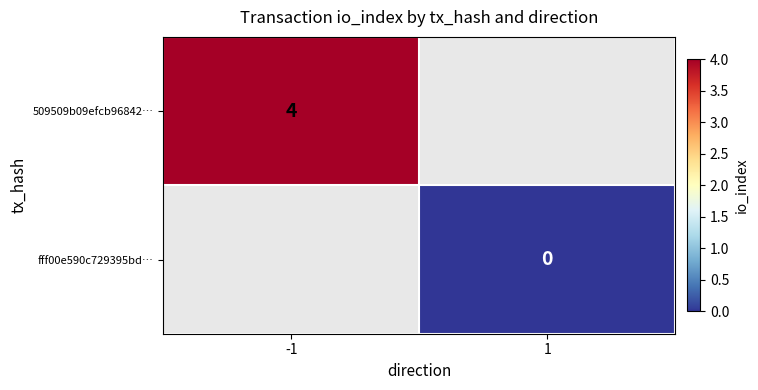

How many series are shown in this chart?

2